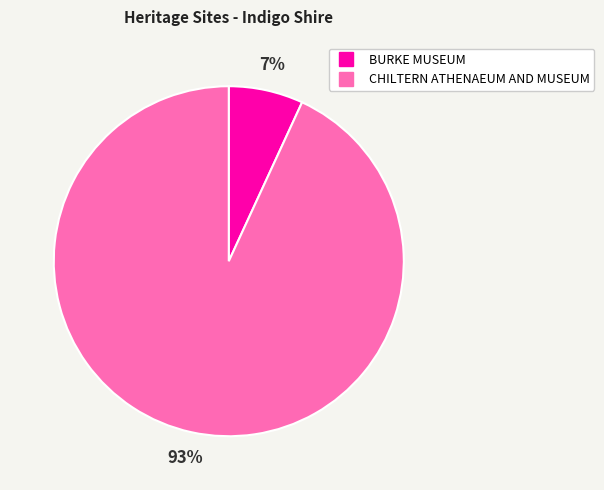

Which has a higher value, CHILTERN ATHENAEUM AND MUSEUM or BURKE MUSEUM?

CHILTERN ATHENAEUM AND MUSEUM